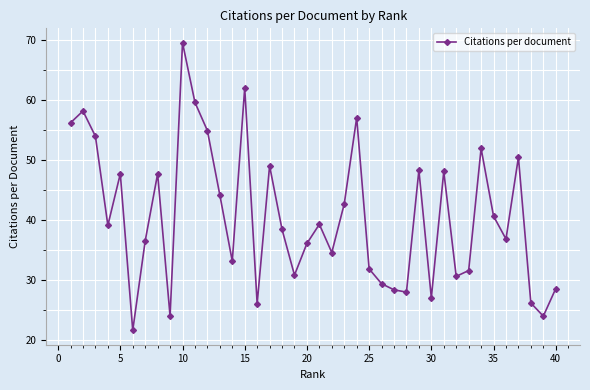

What is the value of the 27th point from the left?

28.4